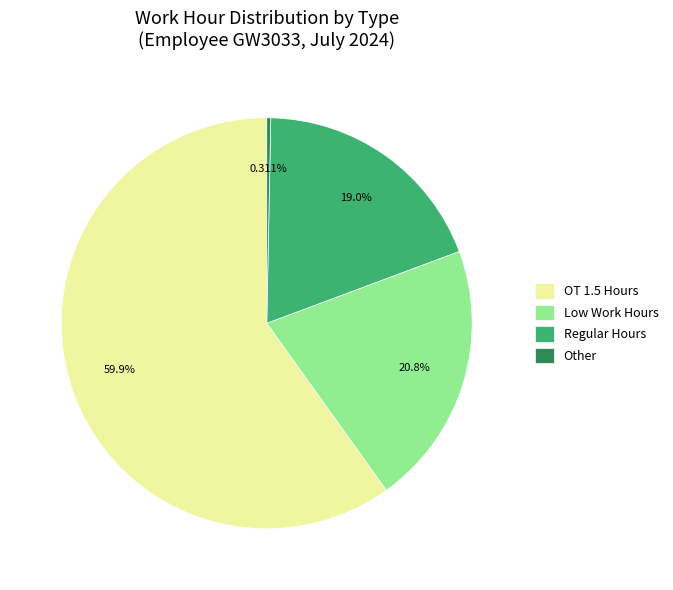

Rank the categories by value from highest to lowest.

OT 1.5 Hours, Low Work Hours, Regular Hours, Other